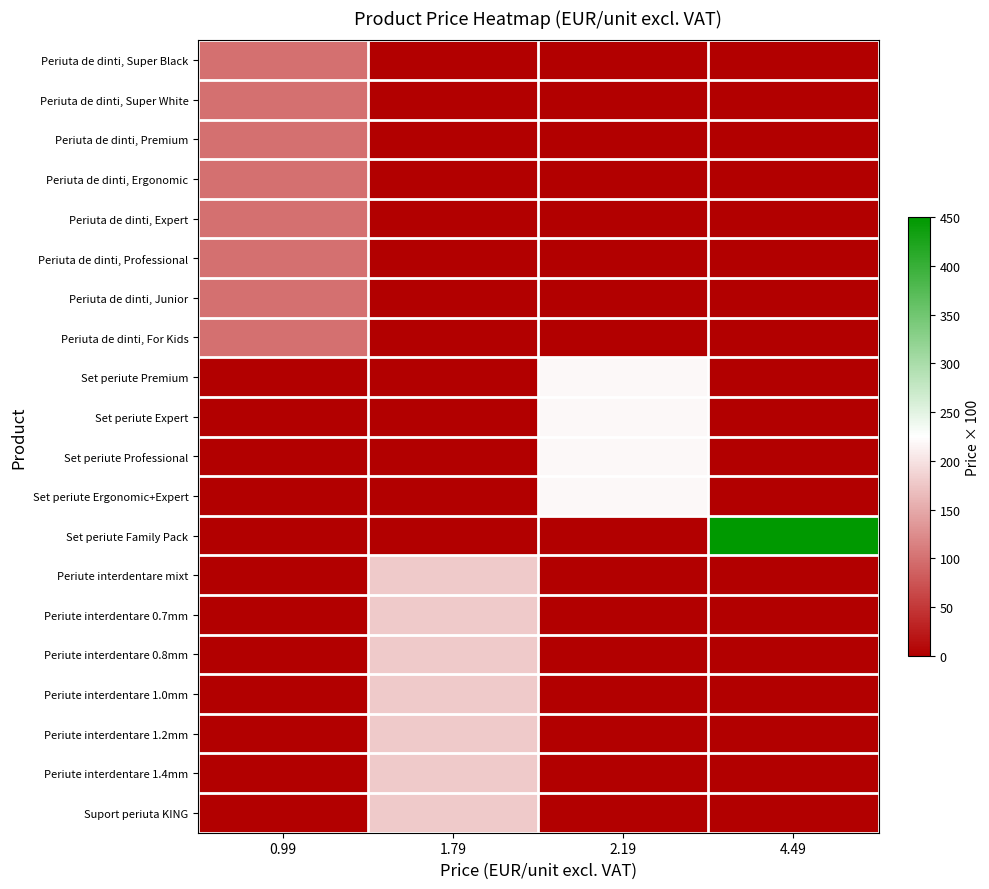

Between 2.19 and 0.99, which is larger?

0.99